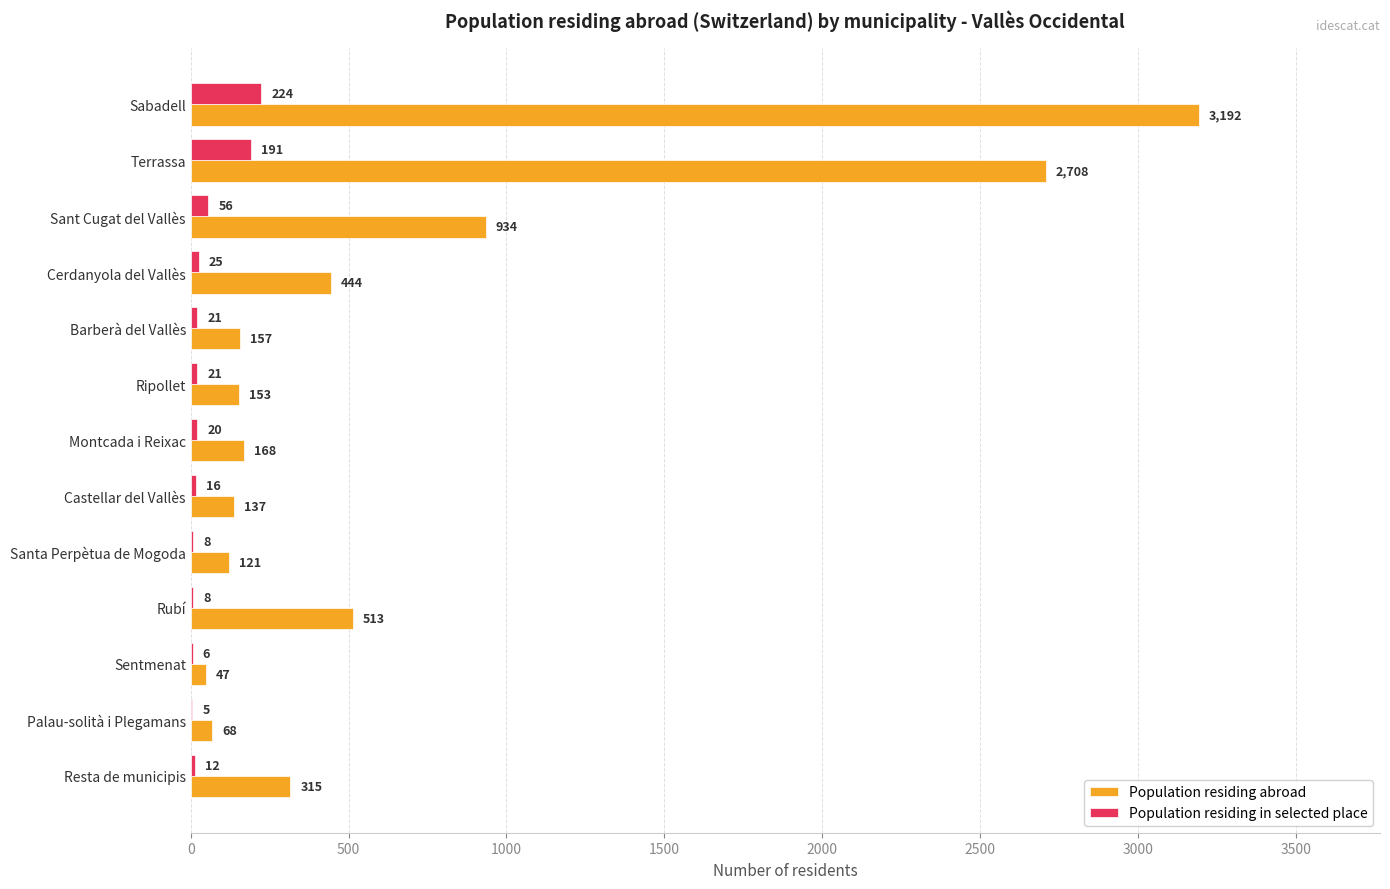

The value of Population residing abroad at Santa Perpètua de Mogoda is 121. True or false?

True